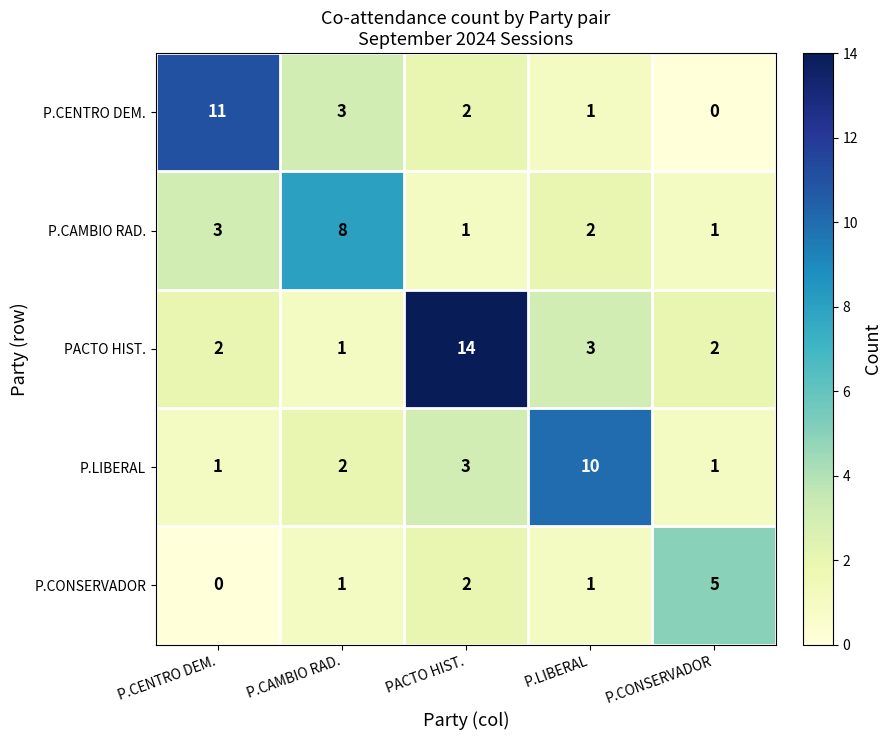

At which label is P.CENTRO DEM. closest to 5?

P.CAMBIO RAD.